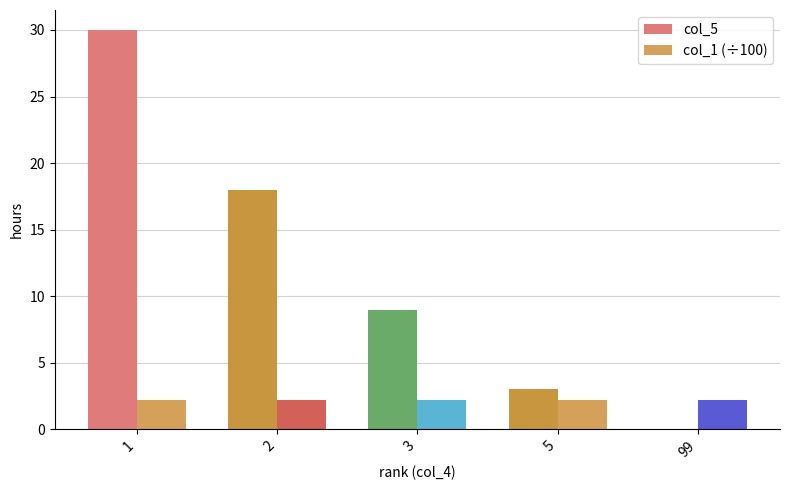

Are the bars horizontal?

No